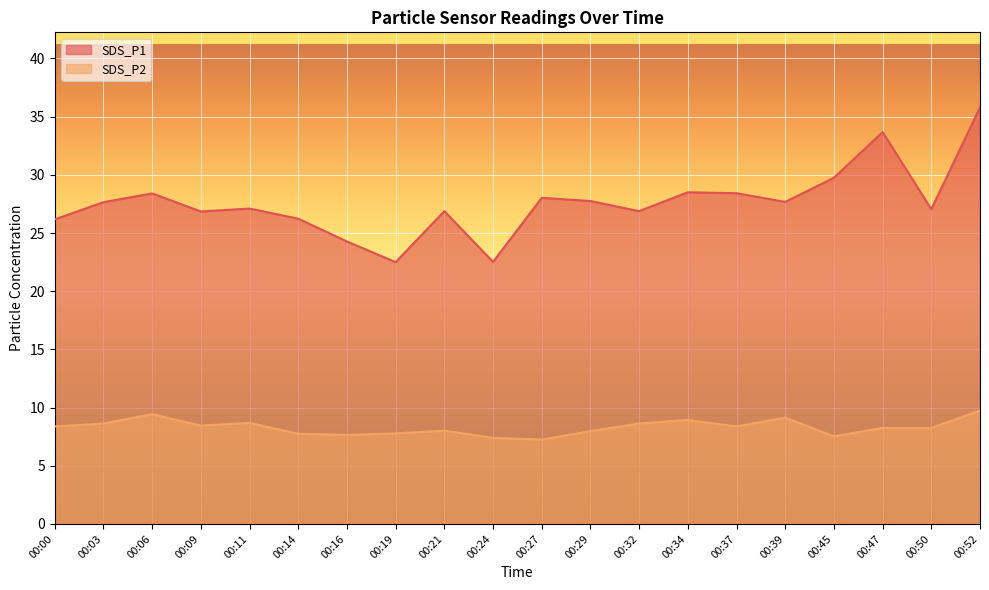

True or false: SDS_P2 and SDS_P1 intersect in this chart.

False